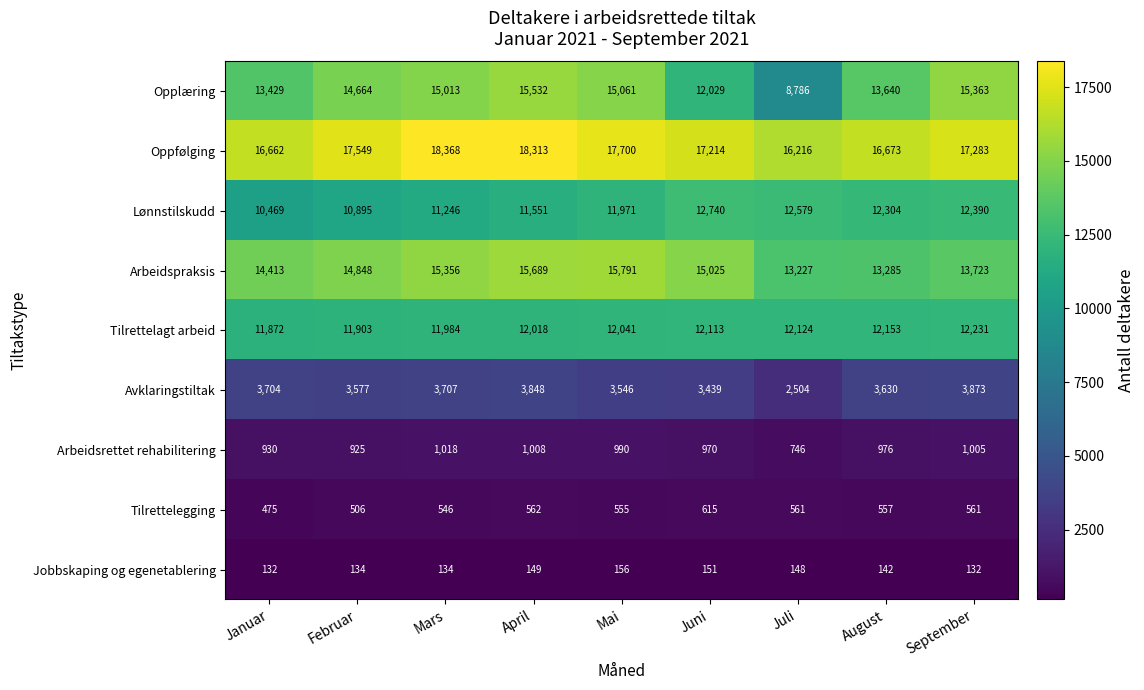

What is the sum of all Oppfølging values?

155978